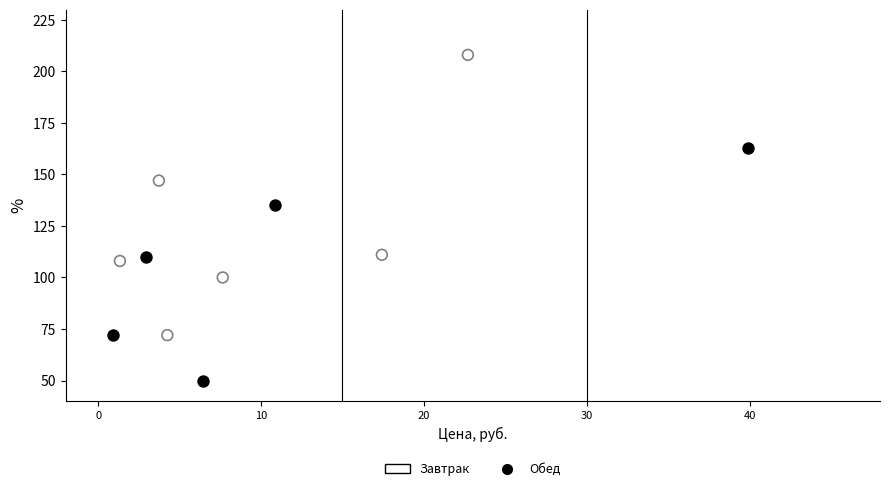

Which series has the largest Y range (max minus min)?

Обед